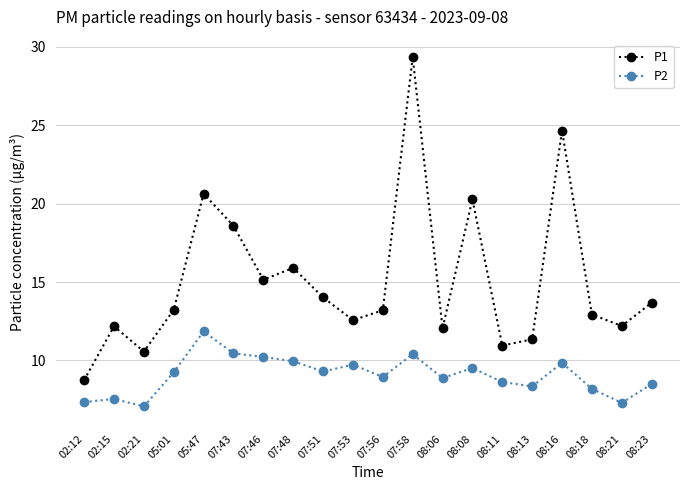

What position from the left is 08:23?

20